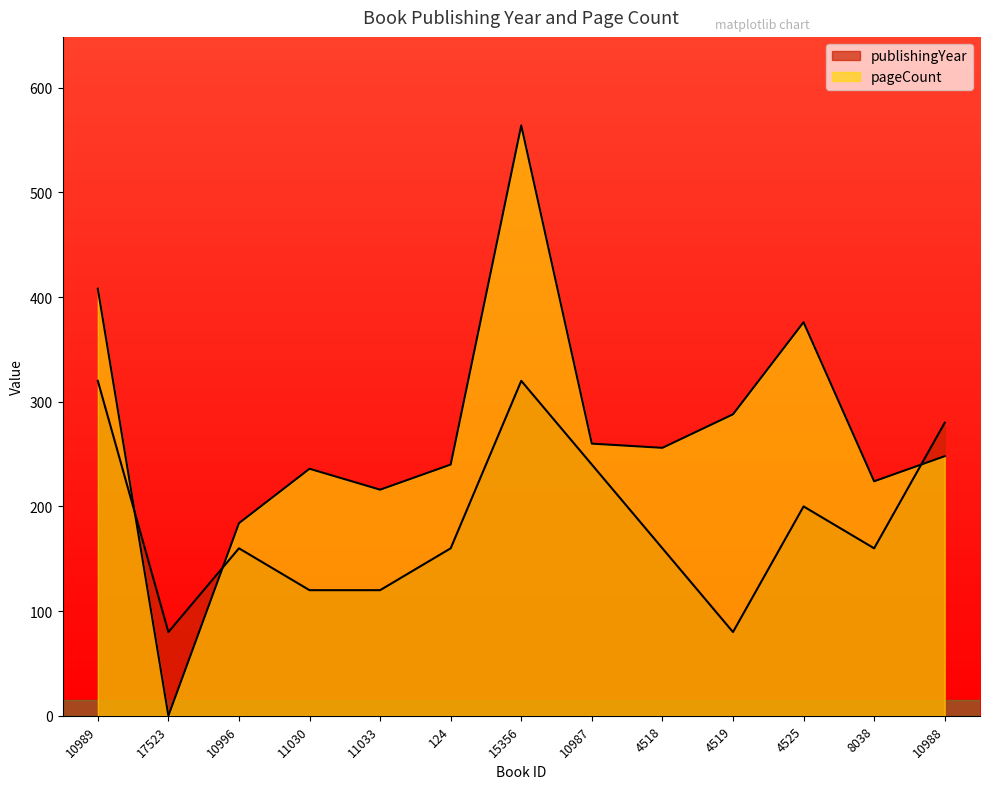

How many interior local valleys does the publishingYear series have?

3